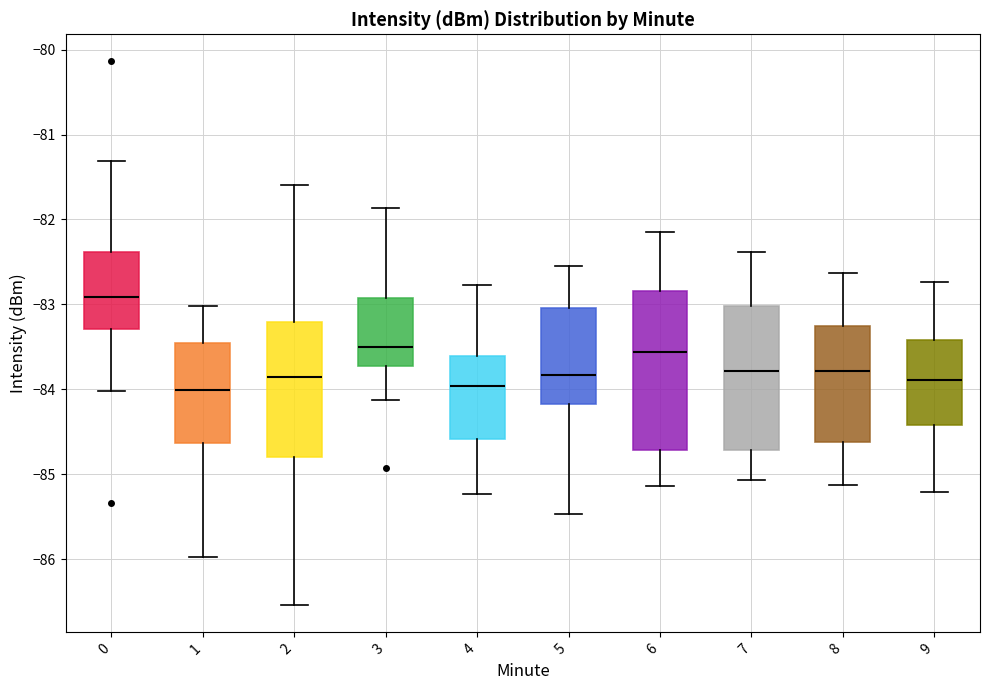

Comparing the boxes themselves (not the whiskers), which one is the tallest?

6